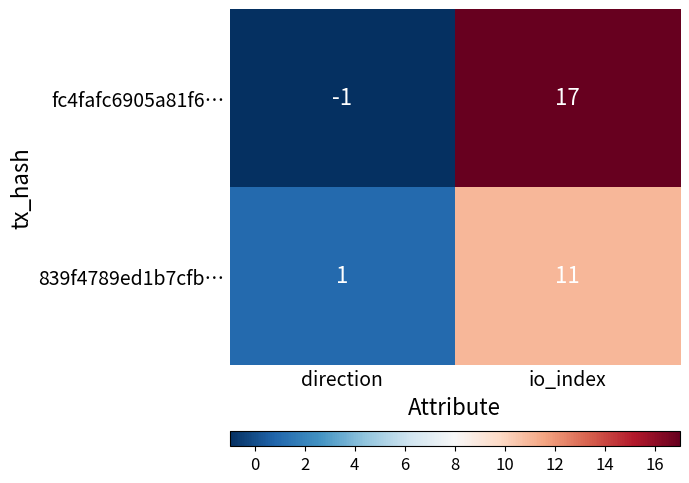

Rank the series at direction from highest to lowest value.

839f4789ed1b7cfb…, fc4fafc6905a81f6…